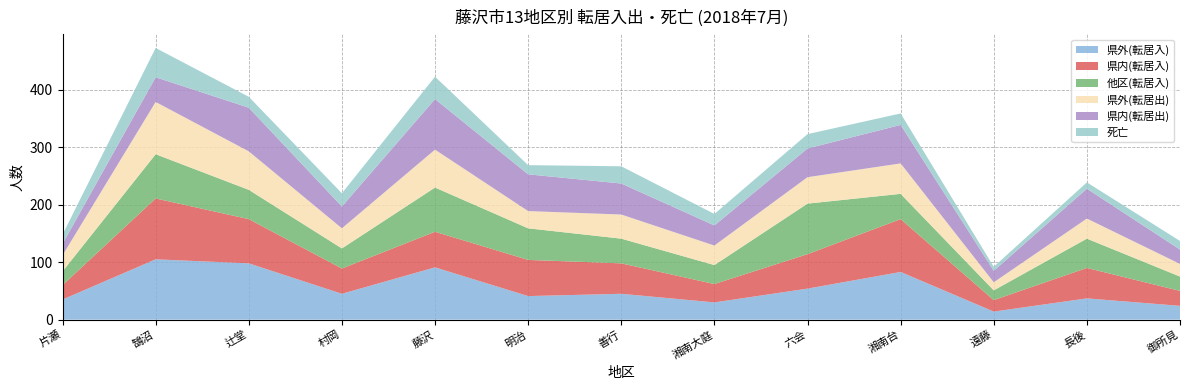

Reading right to left, what are all the values shown in this chart?

県外(転居入): 24	37	14	83	54	30	45	41	91	45	98	105	35
県内(転居入): 26	53	20	92	60	32	53	63	62	44	77	106	25
他区(転居入): 25	51	17	44	88	33	43	55	77	35	51	77	24
県外(転居出): 22	35	14	53	46	34	42	30	66	35	67	91	28
県内(転居出): 25	52	20	67	50	35	54	64	88	38	76	43	20
死亡: 15	11	7	20	25	20	30	16	39	23	19	51	16